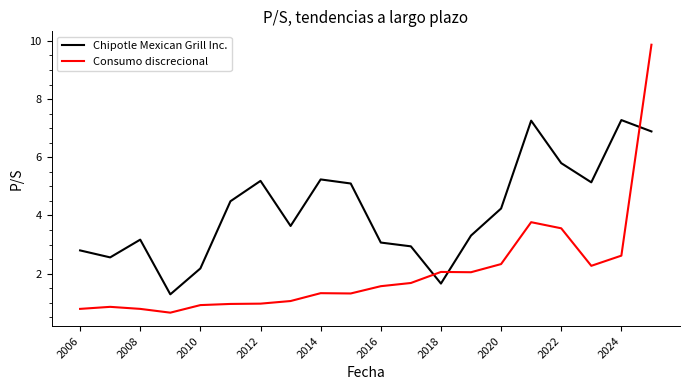

What is the difference between the maximum and minimum values in the Consumo discrecional series?

9.2